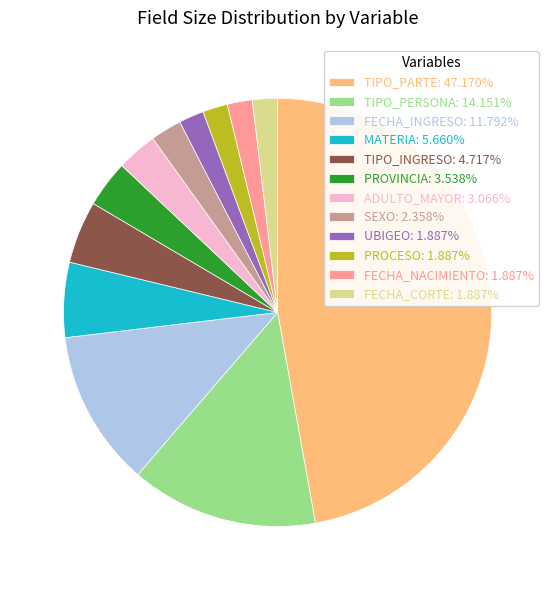

Do SEXO: 2.358% and FECHA_CORTE: 1.887% together represent more than half of the pie?

No